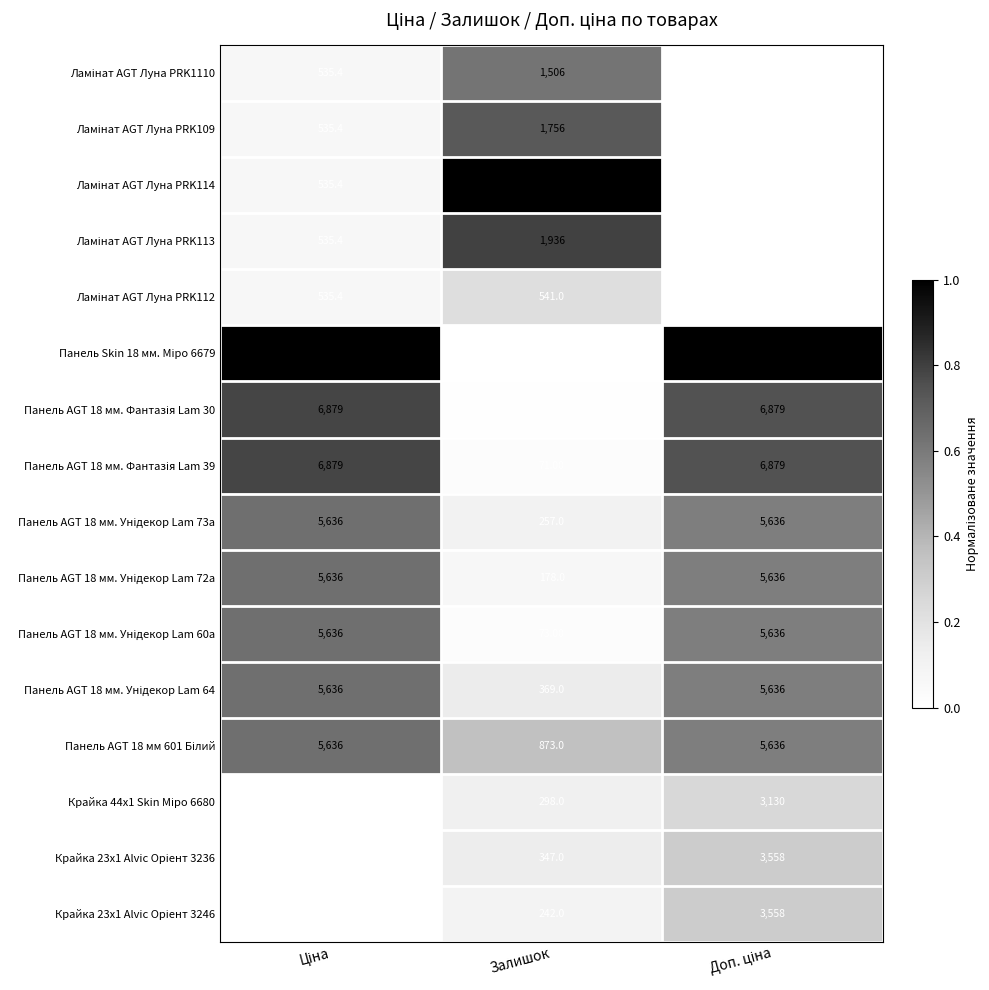

At which category does the chart reach its minimum across all series?

Залишок